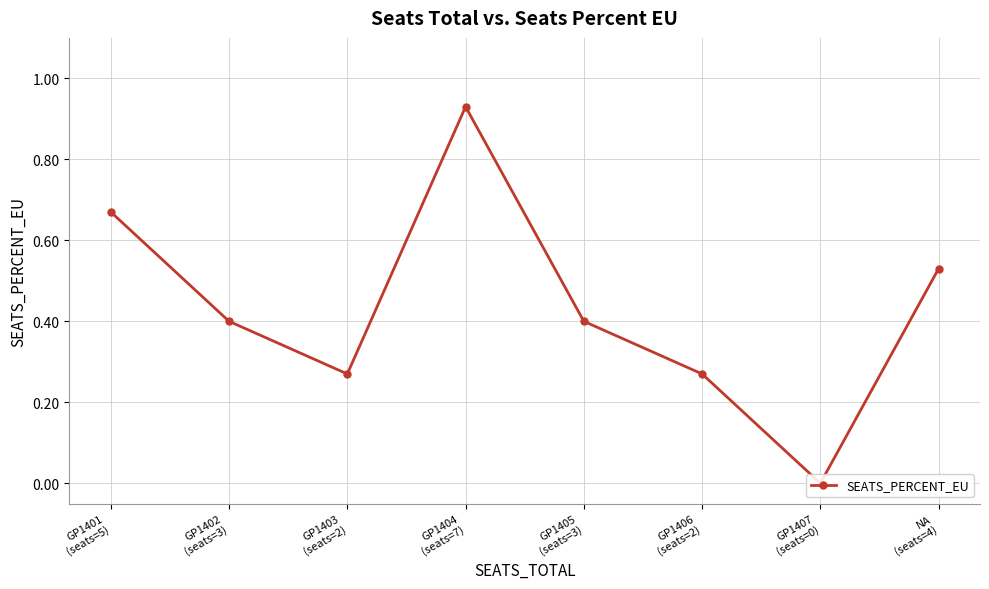

List the labels in order of value, smallest first.

GP1407
(seats=0), GP1403
(seats=2), GP1406
(seats=2), GP1402
(seats=3), GP1405
(seats=3), NA
(seats=4), GP1401
(seats=5), GP1404
(seats=7)